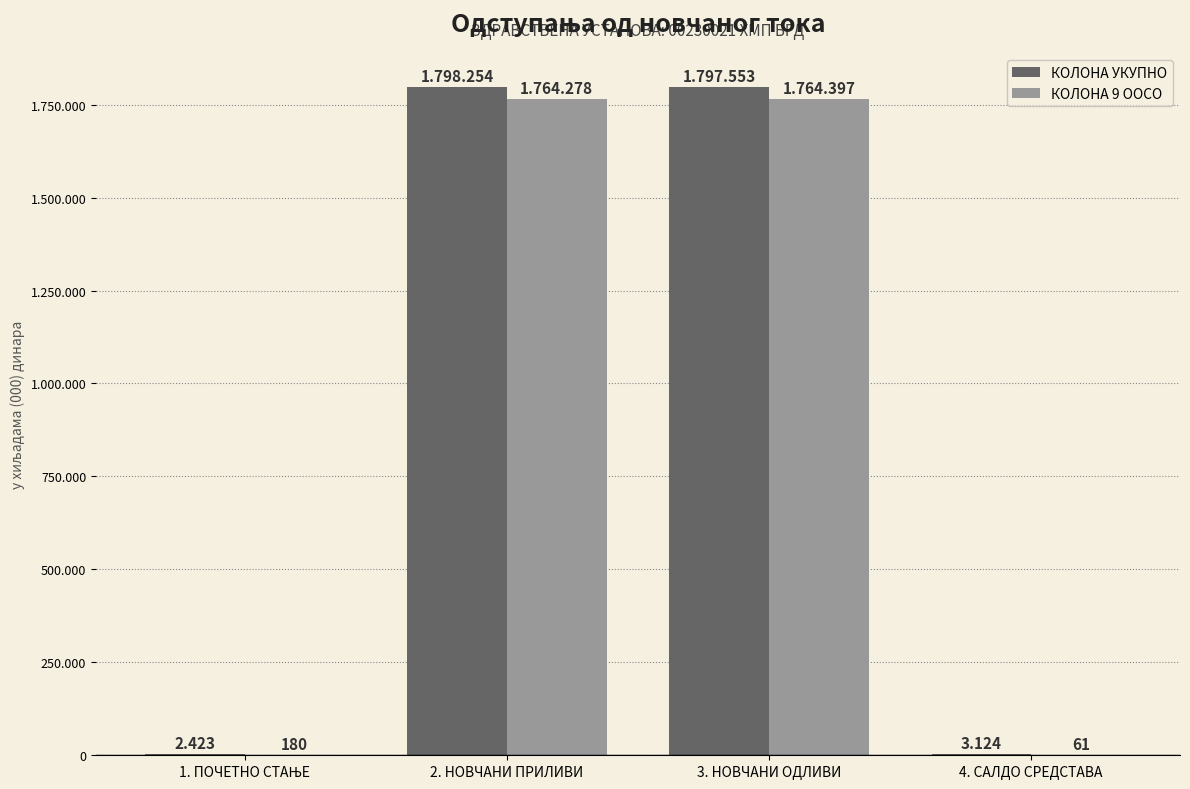

Does the chart contain stacked bars?

No